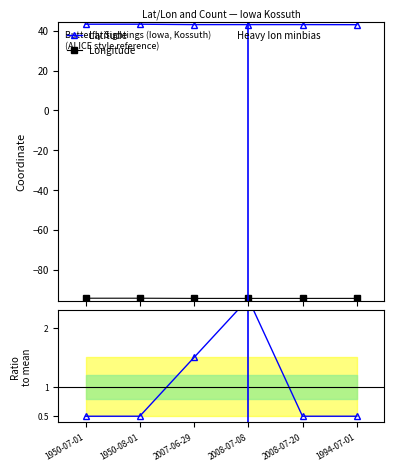

What is the label of the 1st point from the left?

1950-07-01